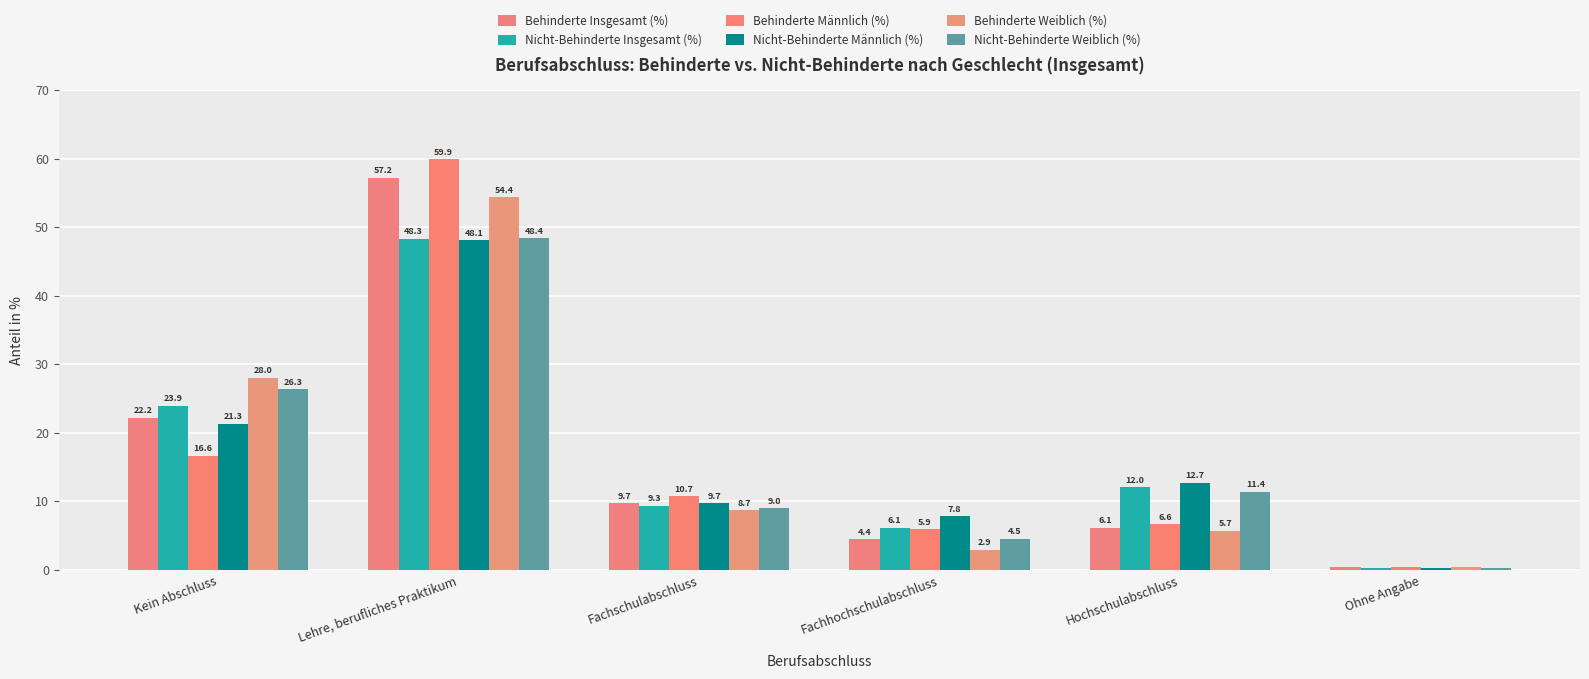

What is the label of the 4th bar from the left?

Fachhochschulabschluss